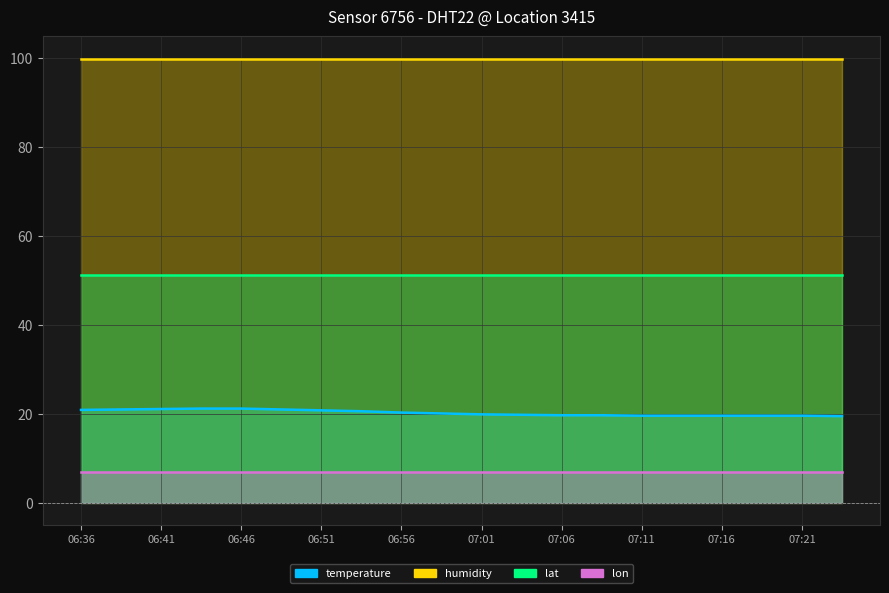

What is the lowest value of the temperature series?

19.5